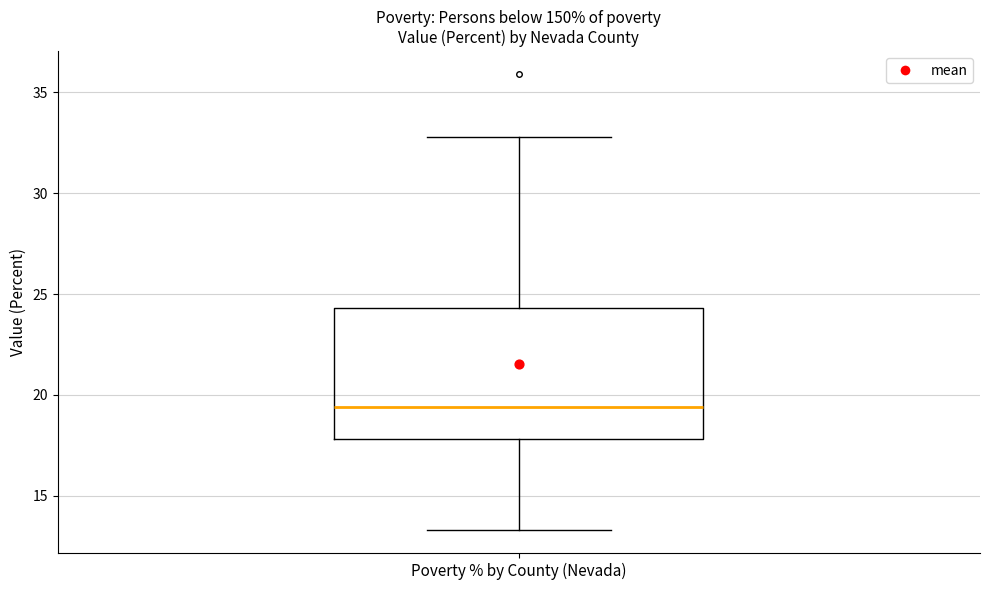

Read this box plot against the y-axis: the position of the median line, the range covered by the box, and the ends of both whiskers. The values are not printed on the chart, so give them approximately, as read against the axis.

median 19.5, box 18.0 to 24.5, whiskers 13.5 to 33.0